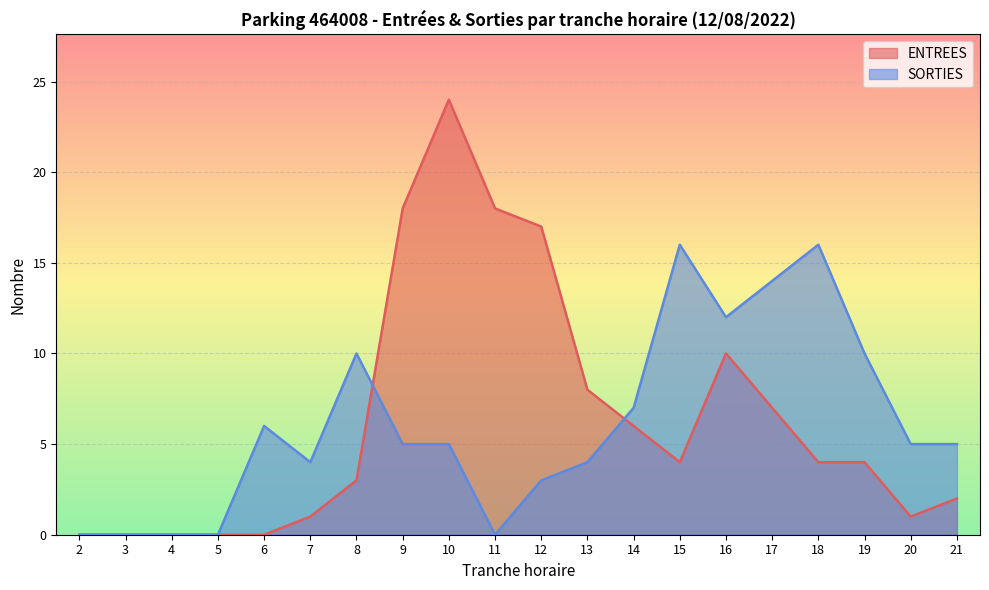

Between which two adjacent categories do SORTIES and ENTREES first intersect?

8 and 9